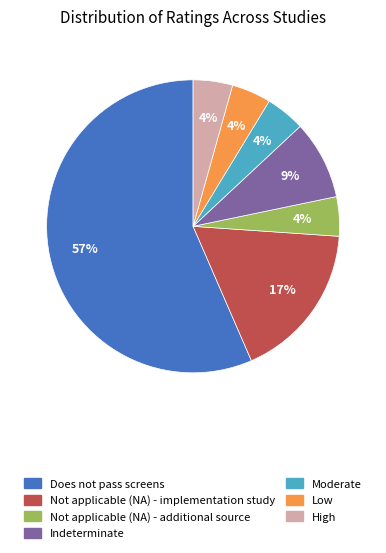

To the nearest percent, what is the average slice percentage?

14%